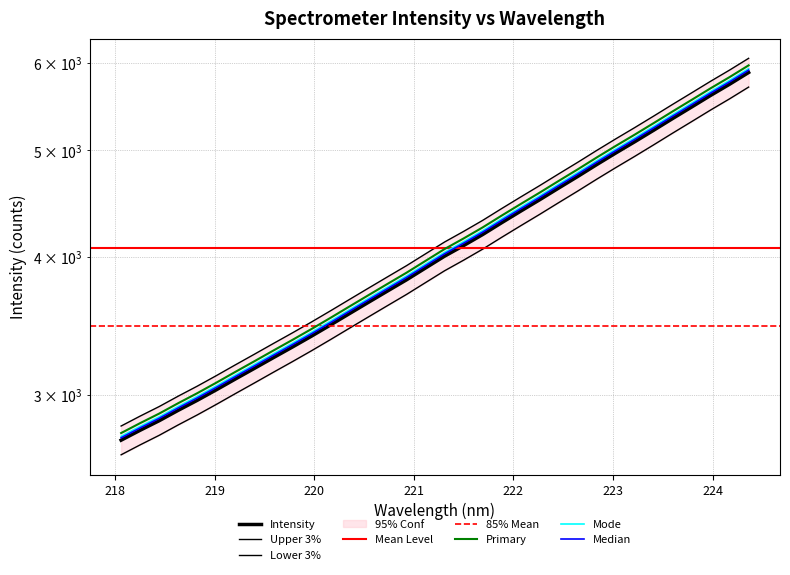

True or false: the data shows 4500.2 at 219.589.

False